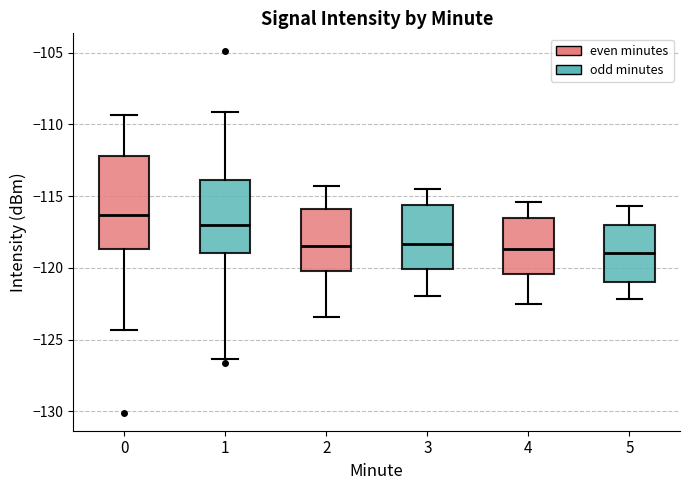

Which box is the tallest, from its lower edge to its upper edge?

0